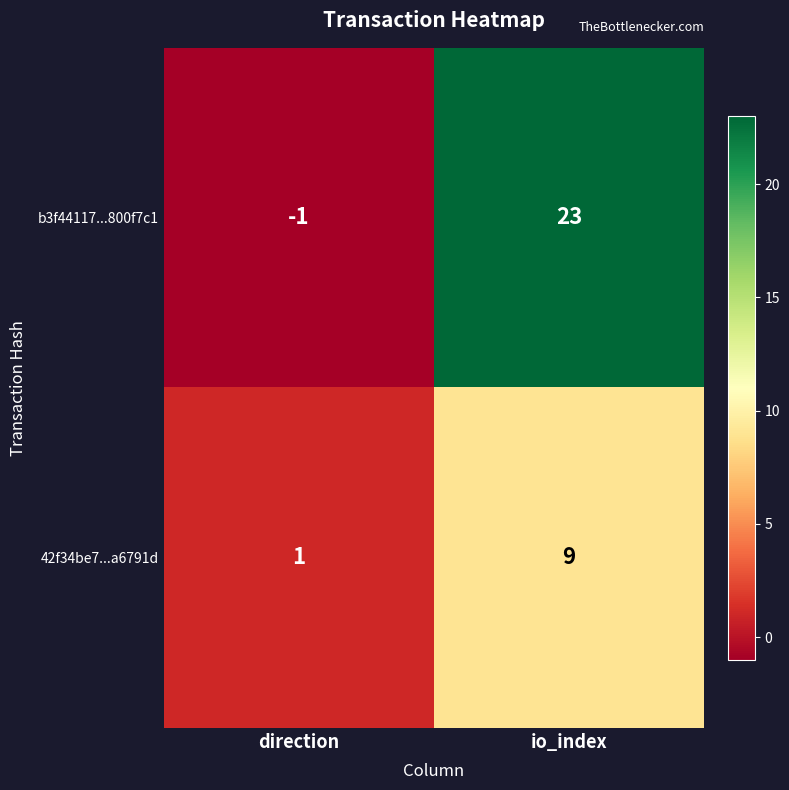

At io_index, list the series in order from largest to smallest.

b3f44117...800f7c1, 42f34be7...a6791d